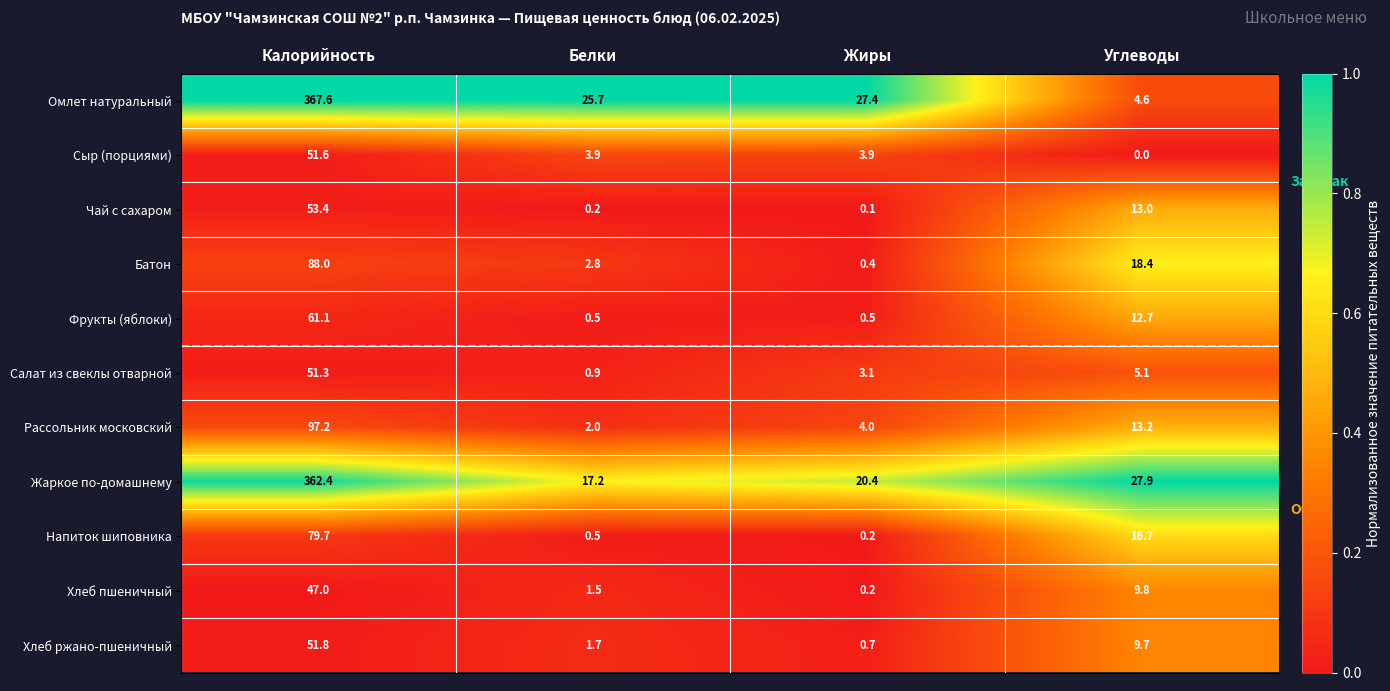

What is the greatest value displayed?

367.6